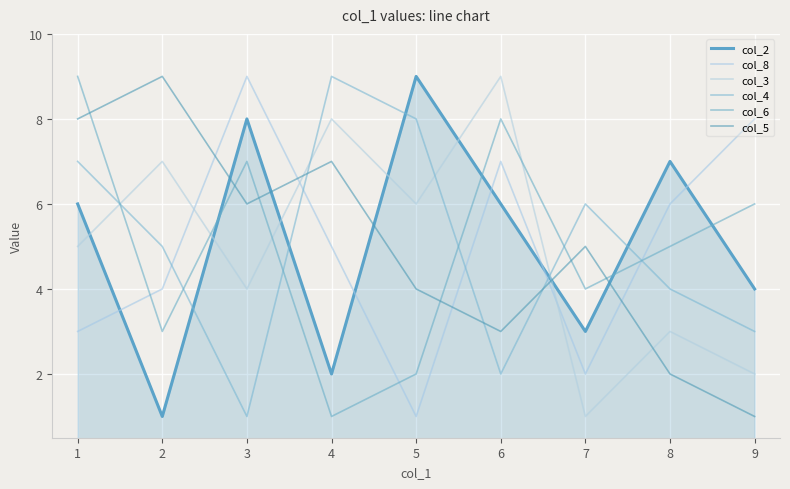

Which label corresponds to the largest value in the chart?

5